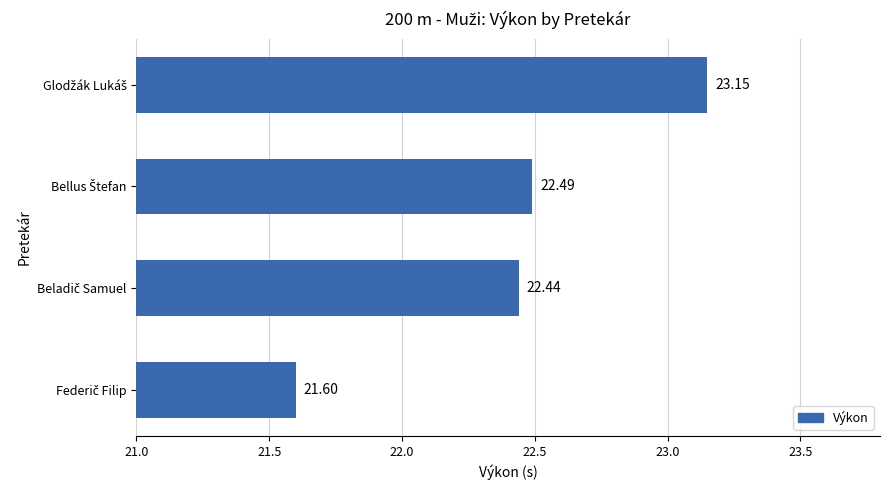

What is the sum of all values?

89.7